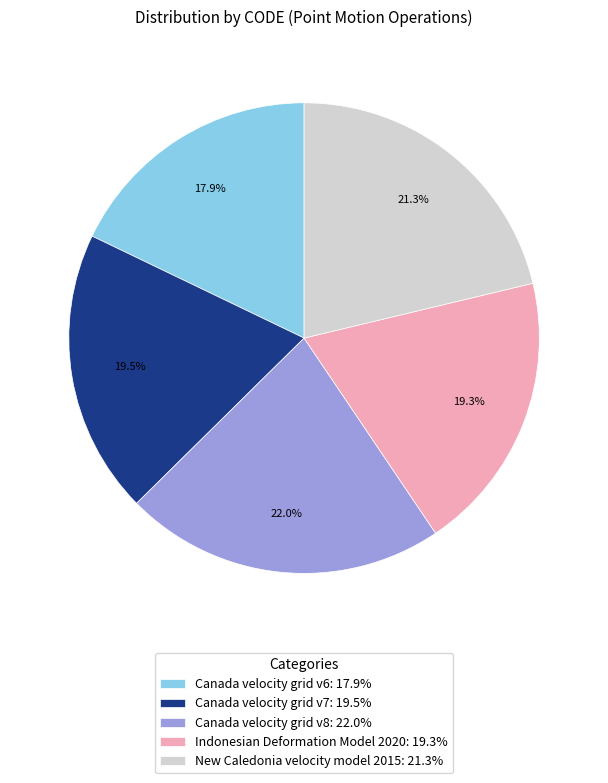

Count the number of slices in the pie.

5